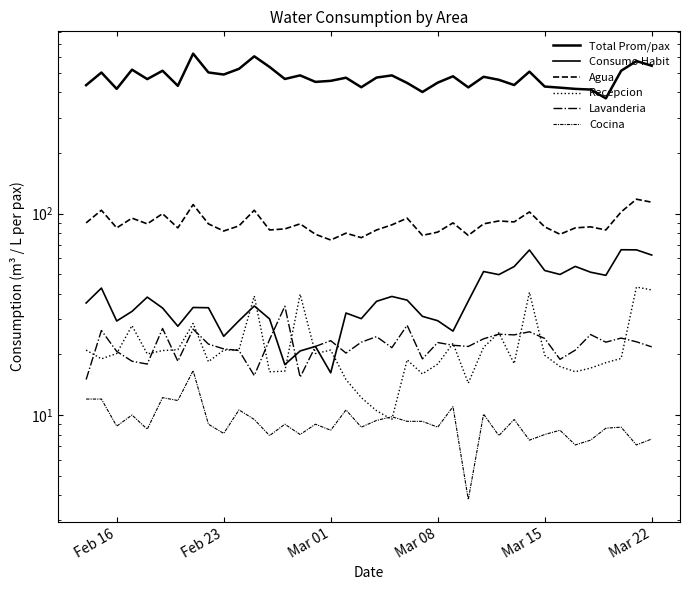

What is the difference between the maximum and minimum values in the Consumo Habit series?

50.0